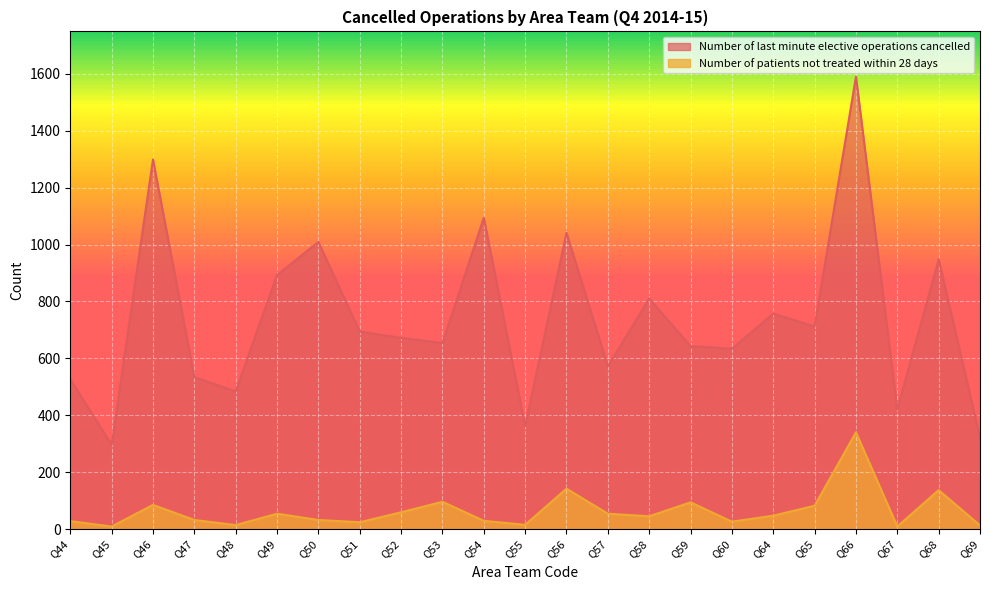

How many lines are shown in the chart?

2